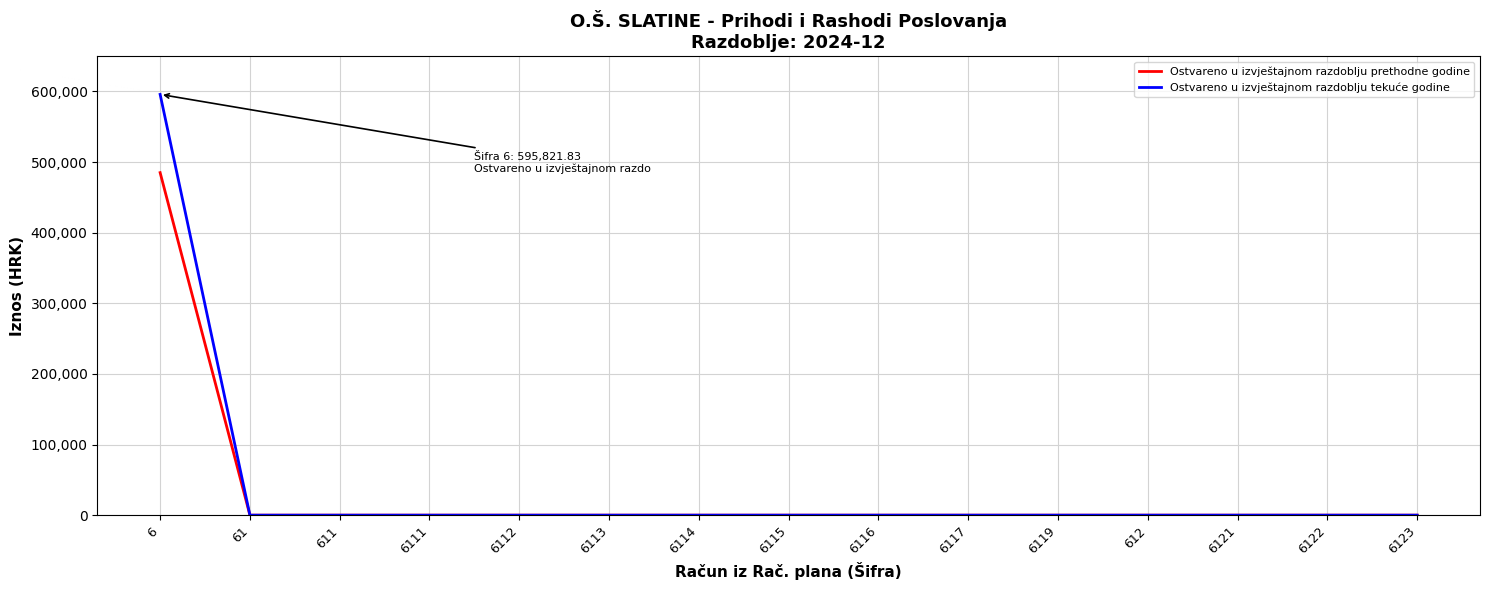

List the series in order of their peak value, highest first.

Ostvareno u izvještajnom razdoblju tekuće godine, Ostvareno u izvještajnom razdoblju prethodne godine